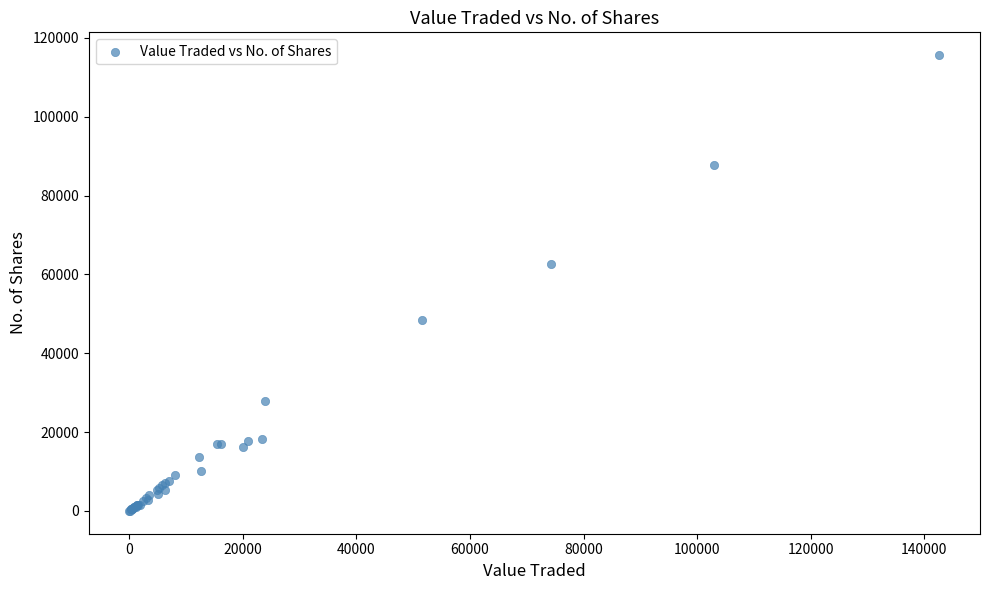

What Y value in the scatter plot is closest to 57829?

62591